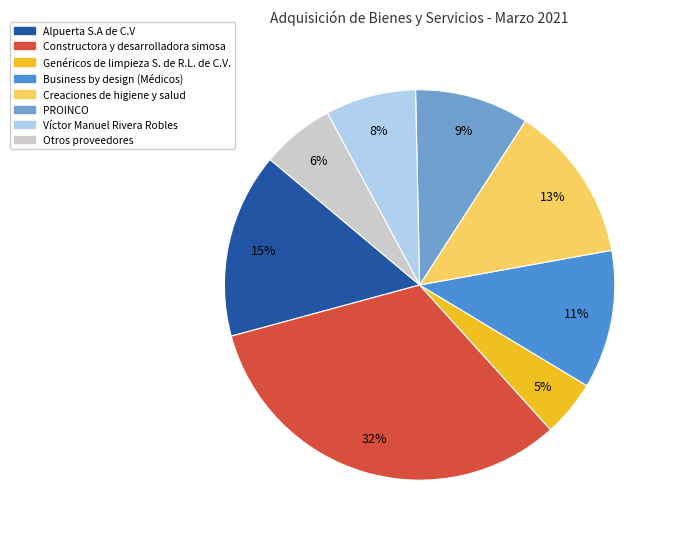

How many segments does this pie chart have?

8